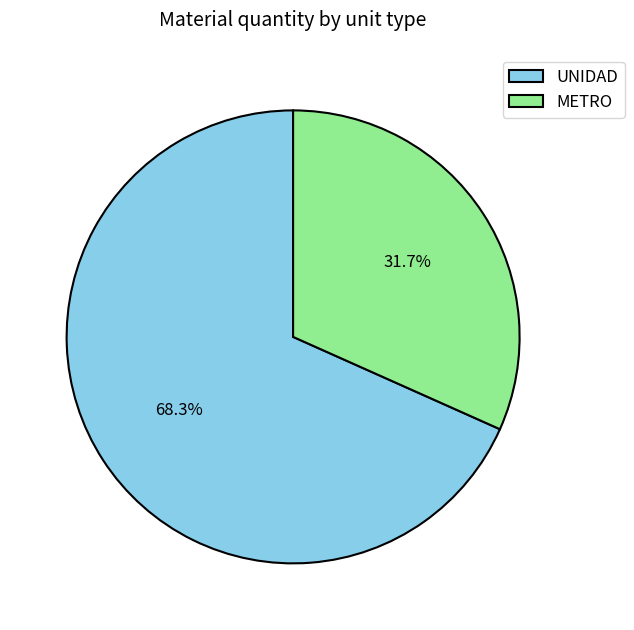

What is the smallest slice in the pie chart?

METRO